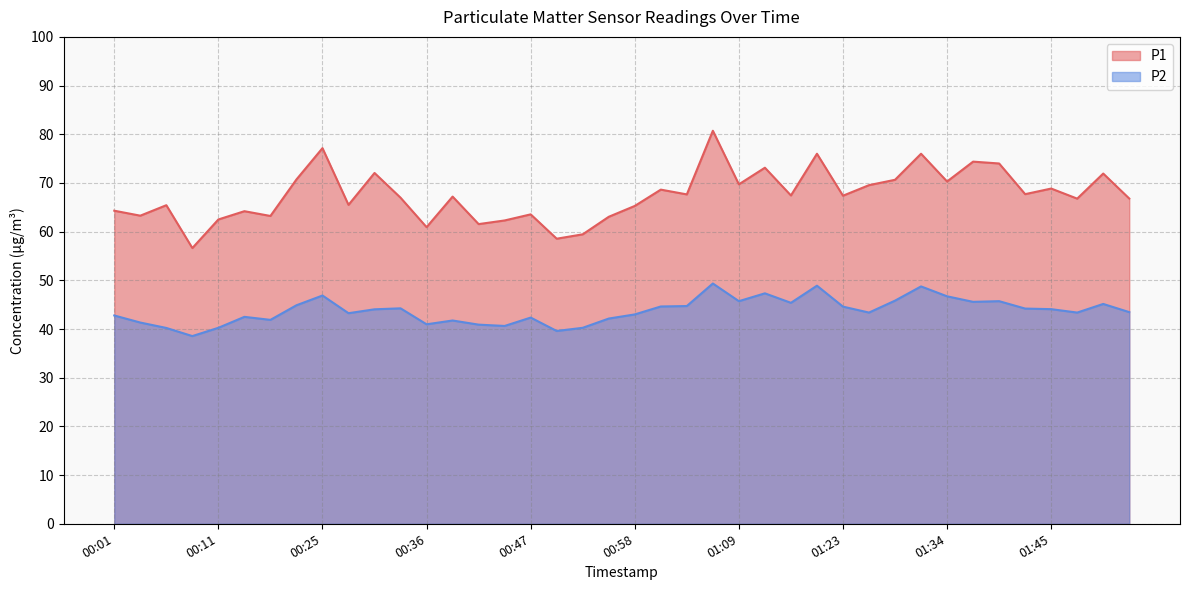

The P1 series shows 29.0 at 01:37. True or false?

False